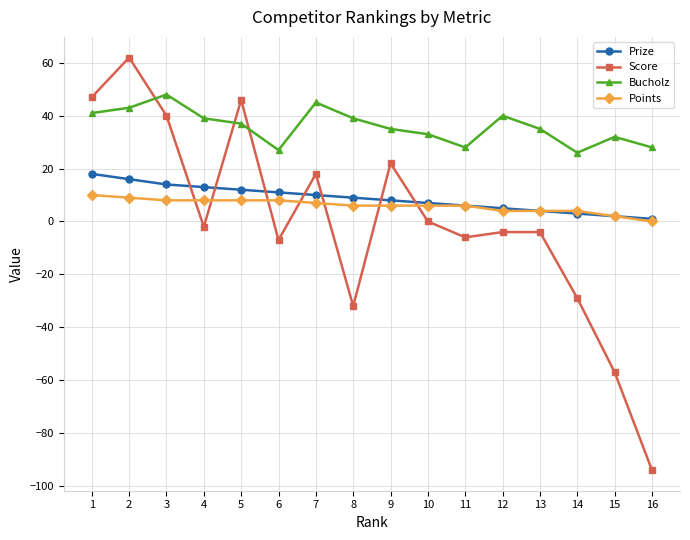

The Score series shows 69 at 5. True or false?

False